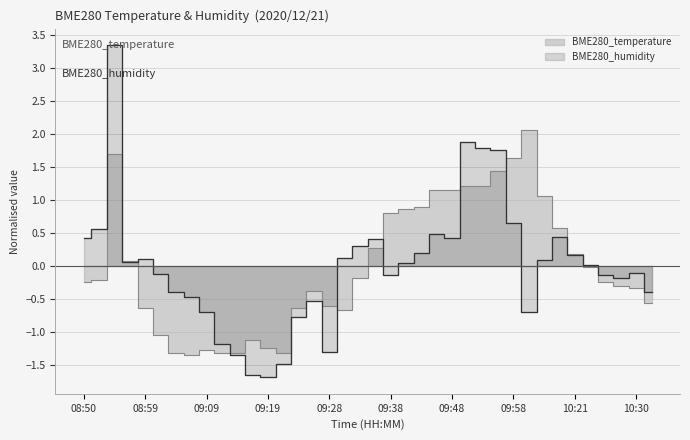

List the series in order of their overall mean, lowest first.

BME280_temperature, BME280_humidity